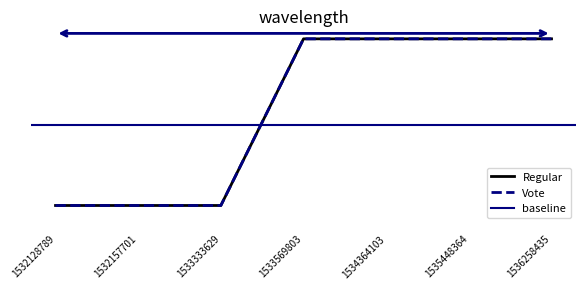

Rank the series at 1536258435 from highest to lowest value.

Regular, Vote